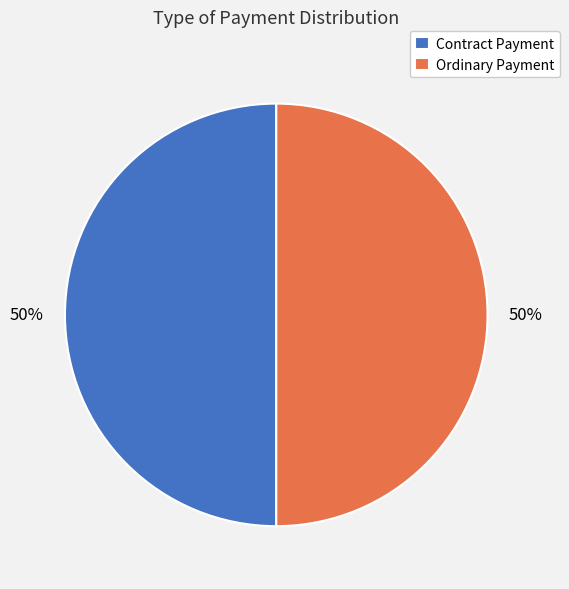

What is the ratio of the value at Contract Payment to the value at Ordinary Payment?

1.0